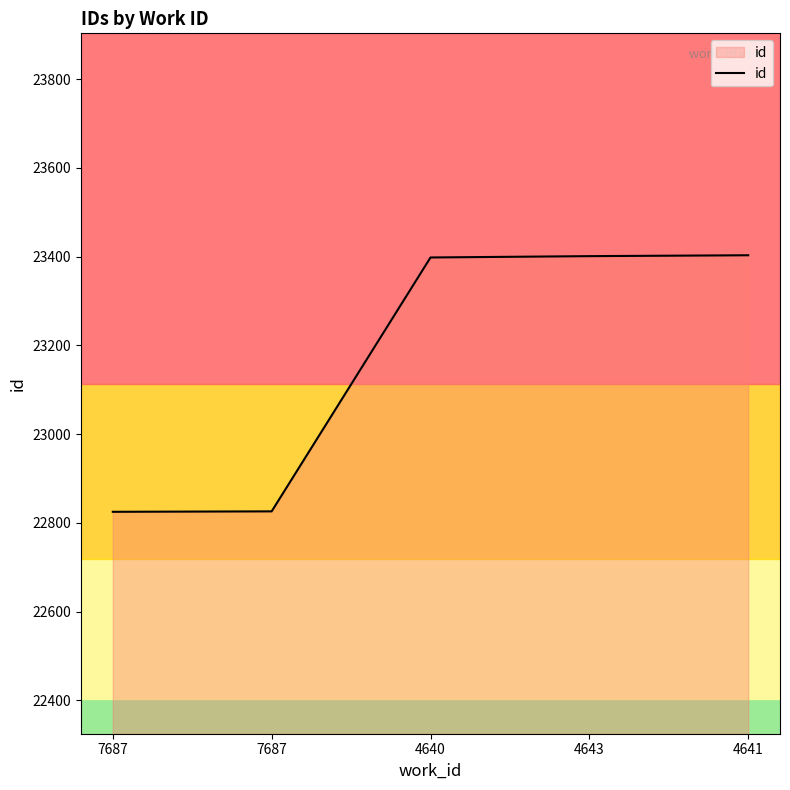

Does the chart have visible grid lines?

No